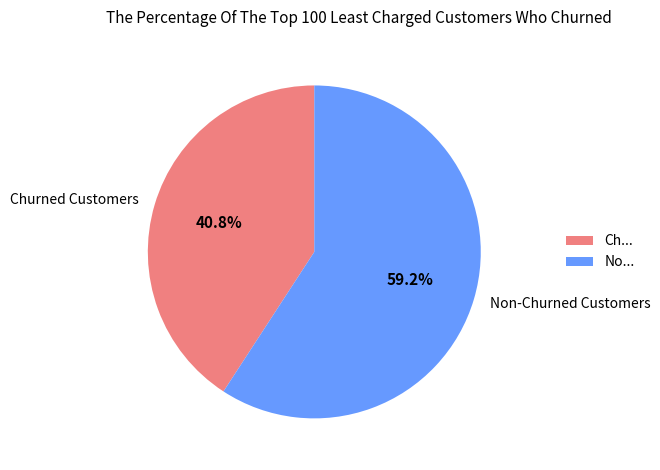

Do Non-Churned Customers and Churned Customers together represent more than half of the pie?

Yes